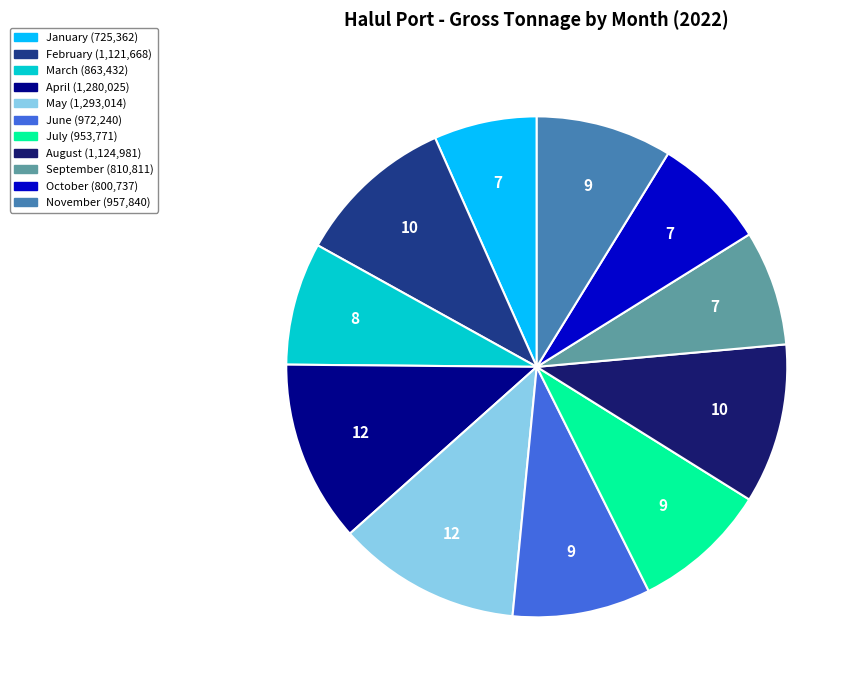

Is the sum of September and July greater than half?

No